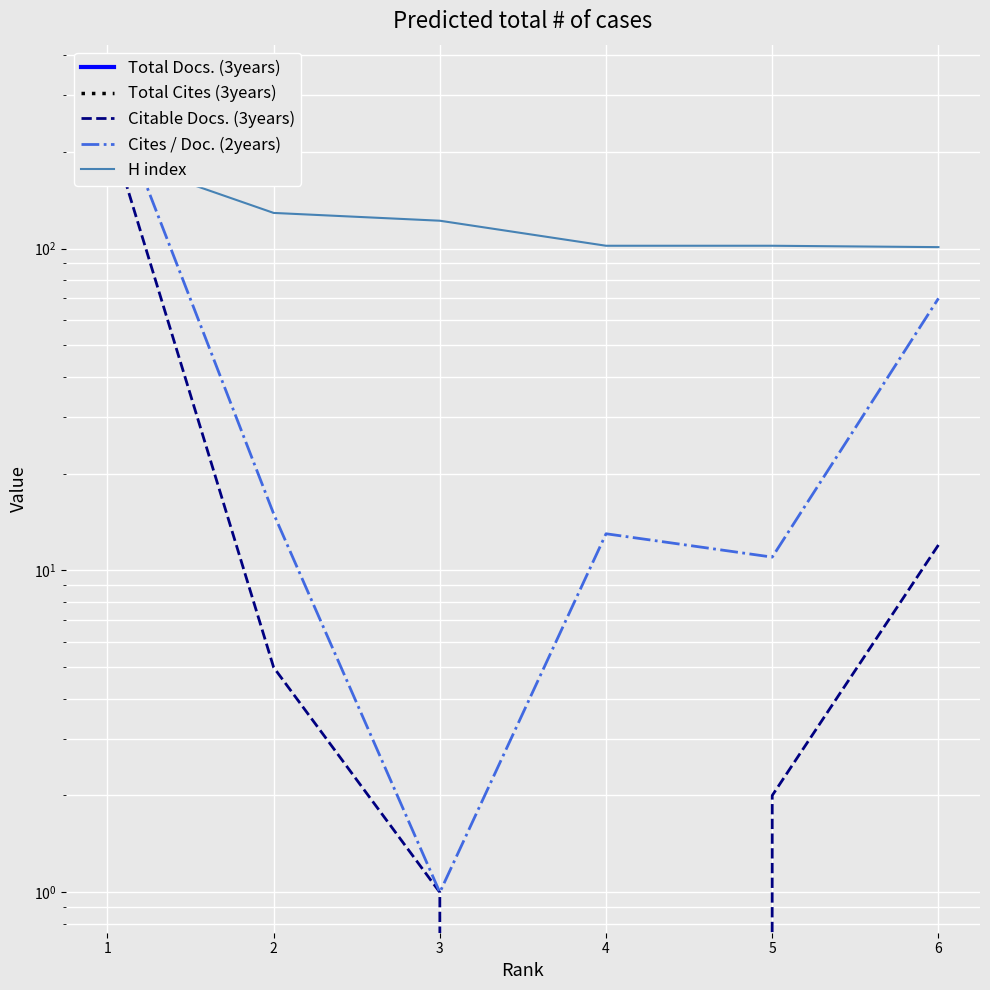

True or false: Citable Docs. (3years) has more than 0 interior local peaks.

False